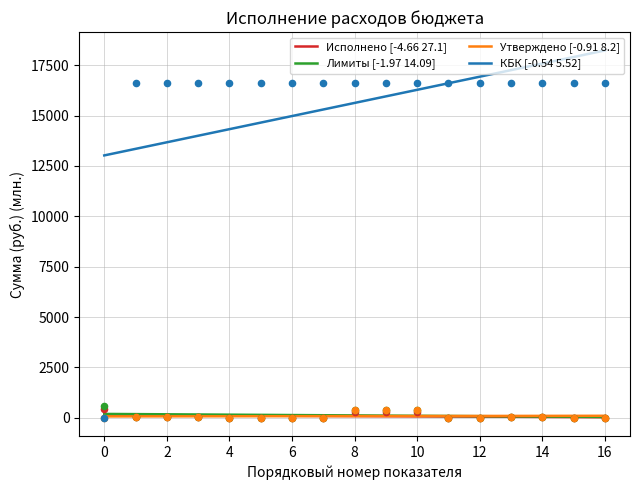

True or false: Лимиты [-1.97 14.09] and КБК [-0.54 5.52] intersect in this chart.

False